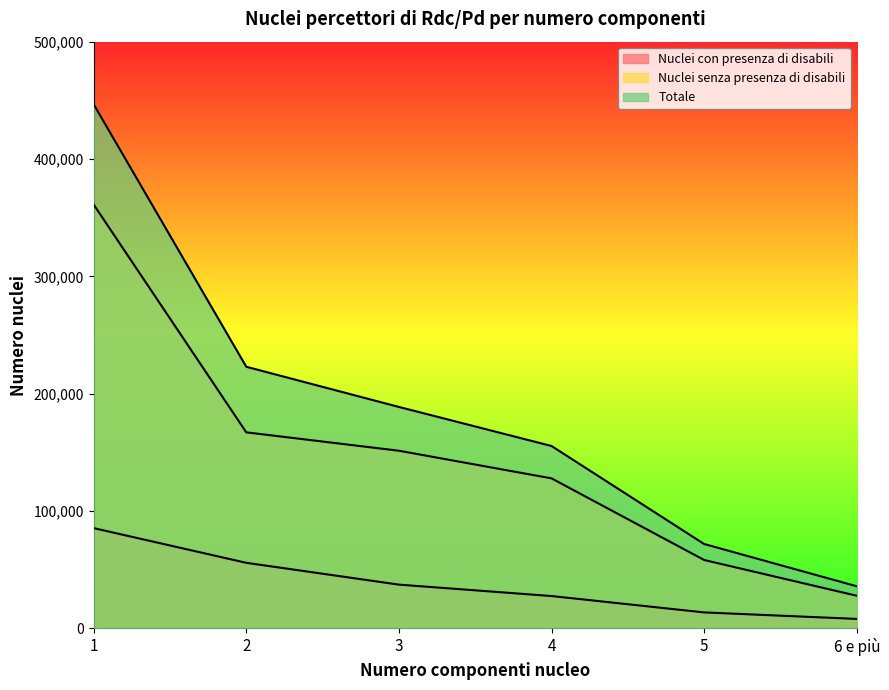

What is the average value of the Nuclei con presenza di disabili series?

37996